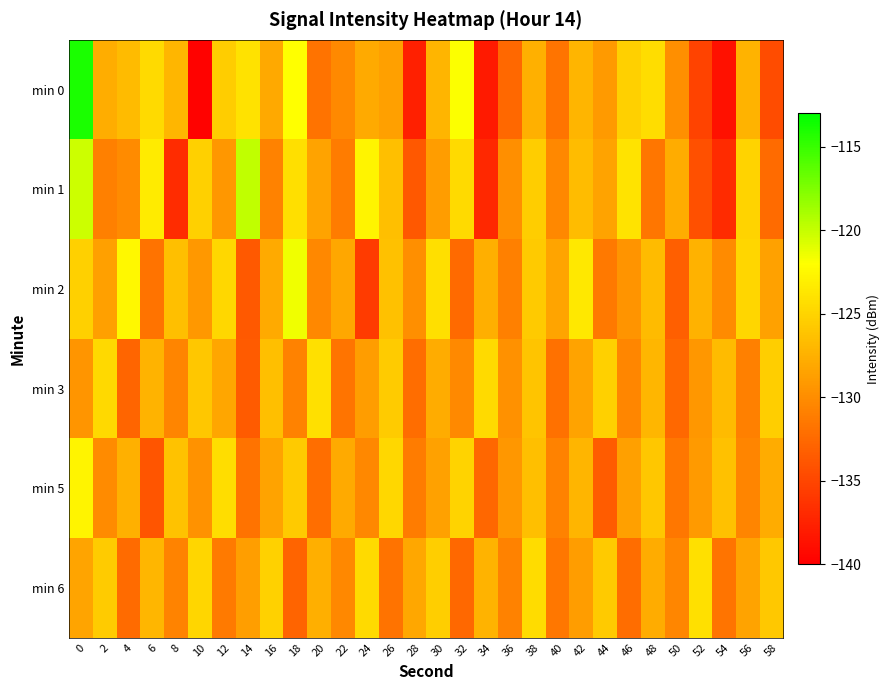

What is the spread (max minus min) of values at 28?

9.5